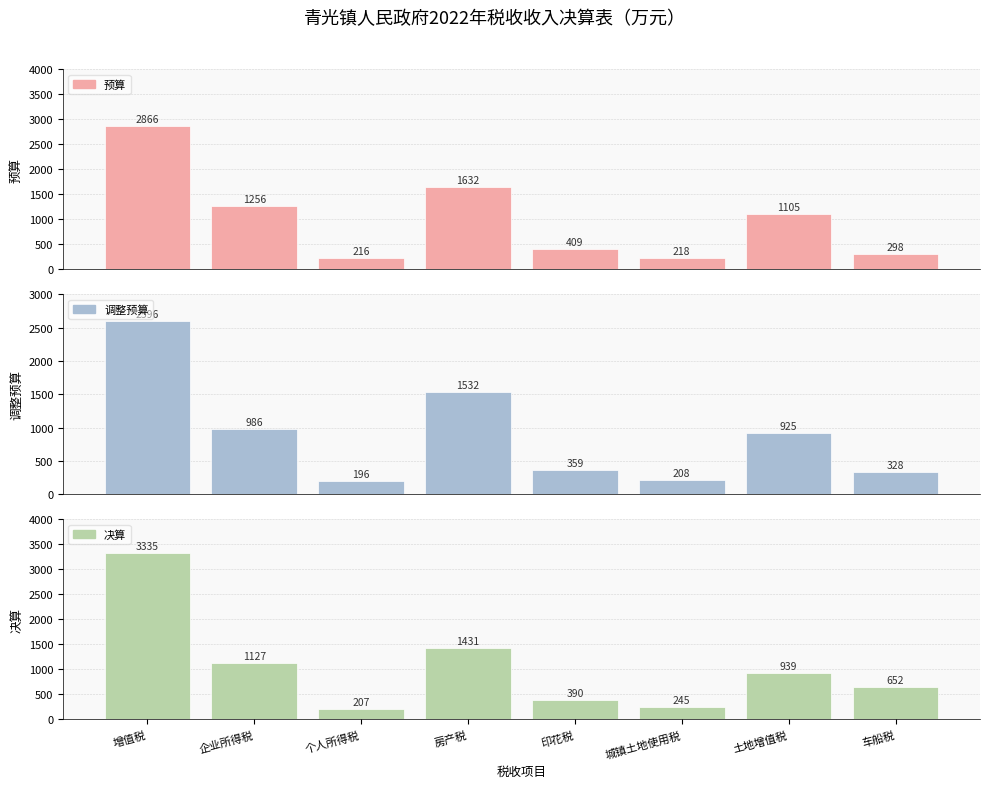

The 调整预算 series shows 328 at 车船税. True or false?

True